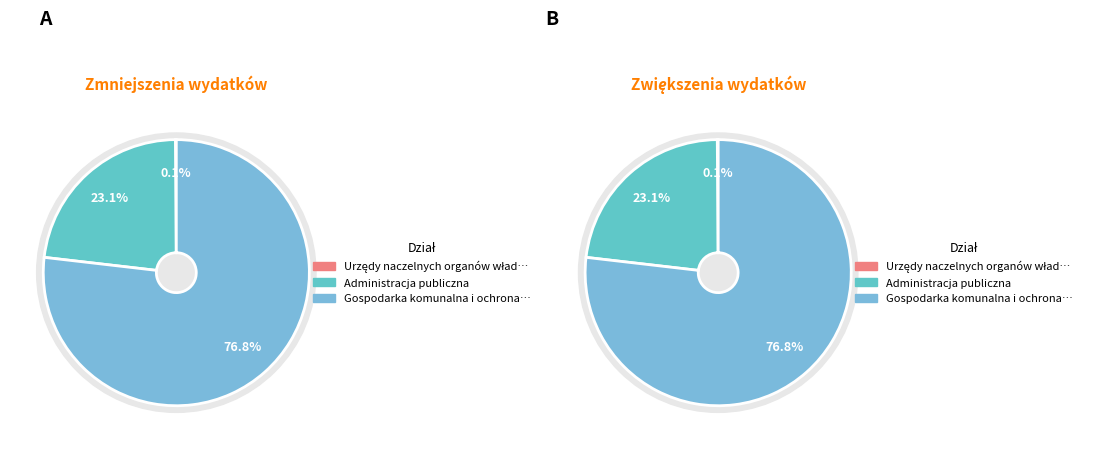

Which category has the smallest portion of the pie?

Urzędy naczelnych organów władzy państwowej